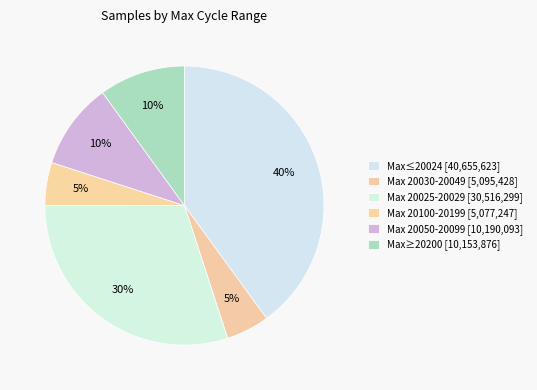

Count the number of slices in the pie.

6